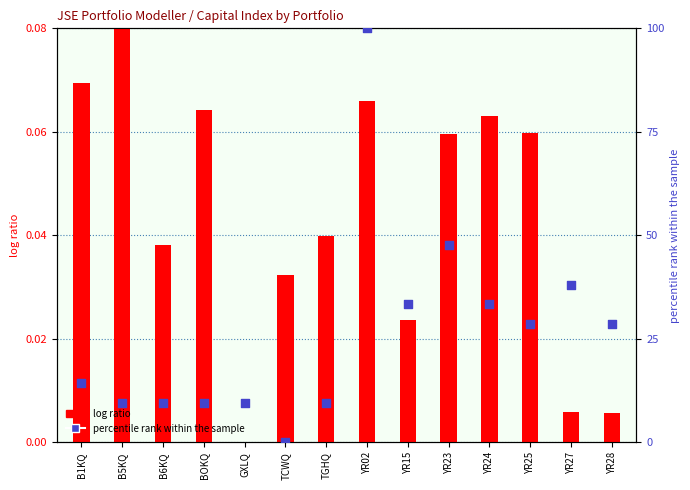

What are all the series names shown in the legend?

log ratio, percentile rank within the sample